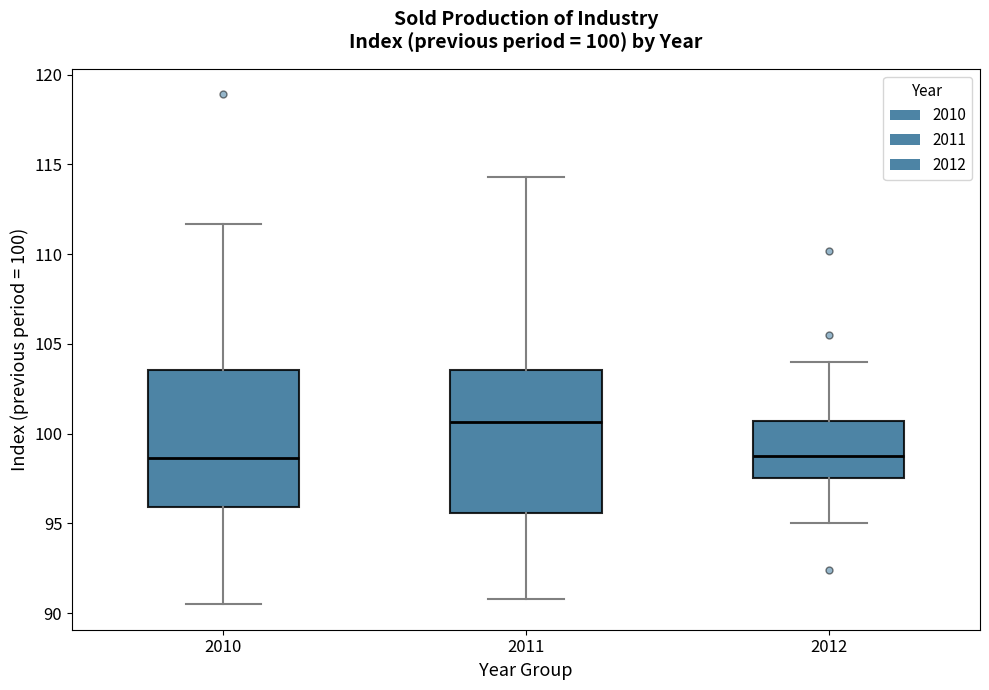

Which box's median line is the highest?

2011